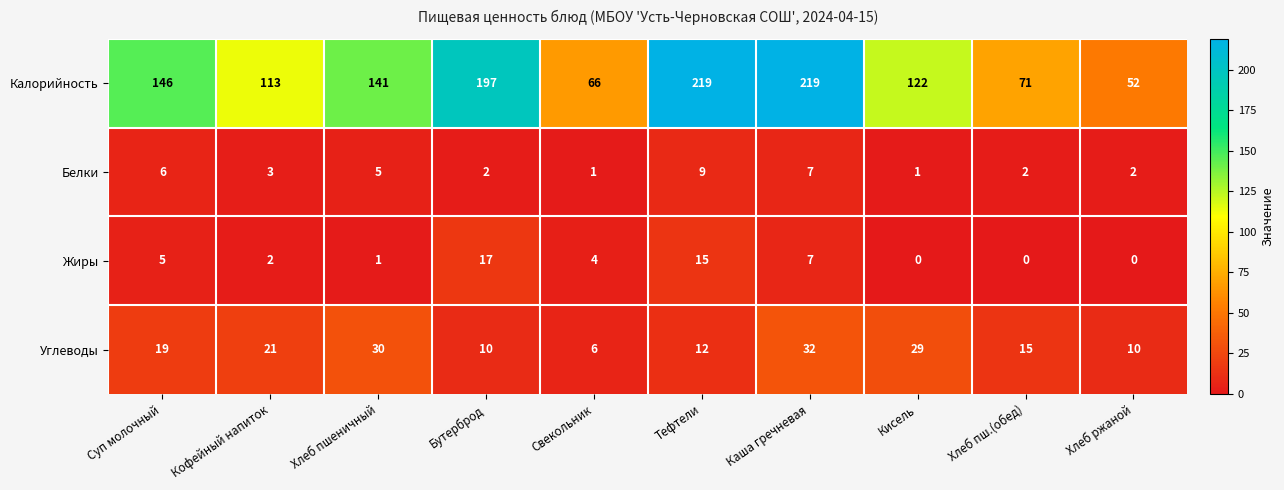

What is the difference between the maximum and minimum values in the Жиры series?

17